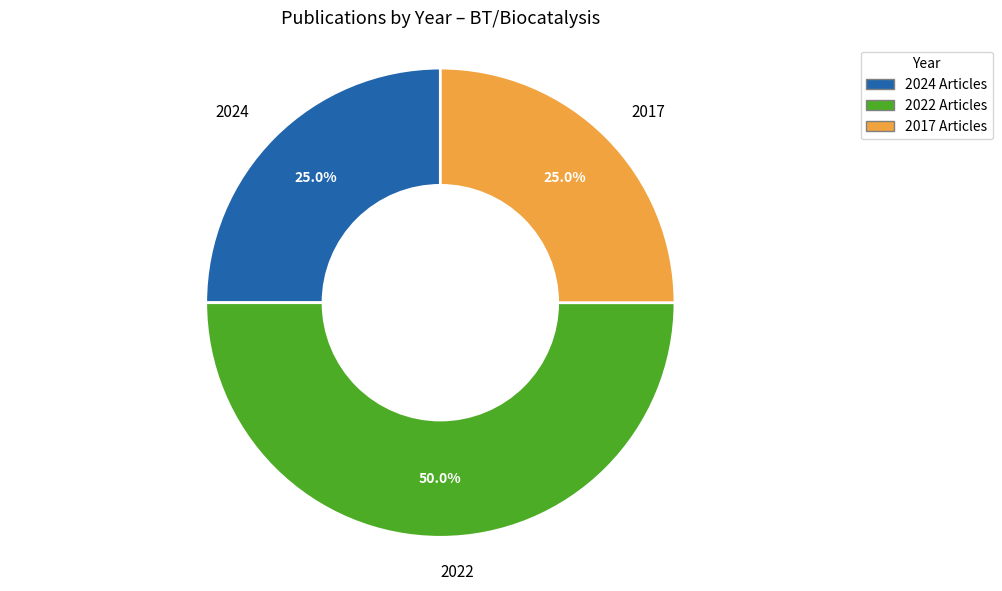

Approximately how many times larger is the value at 2022 compared to 2024?

2.0